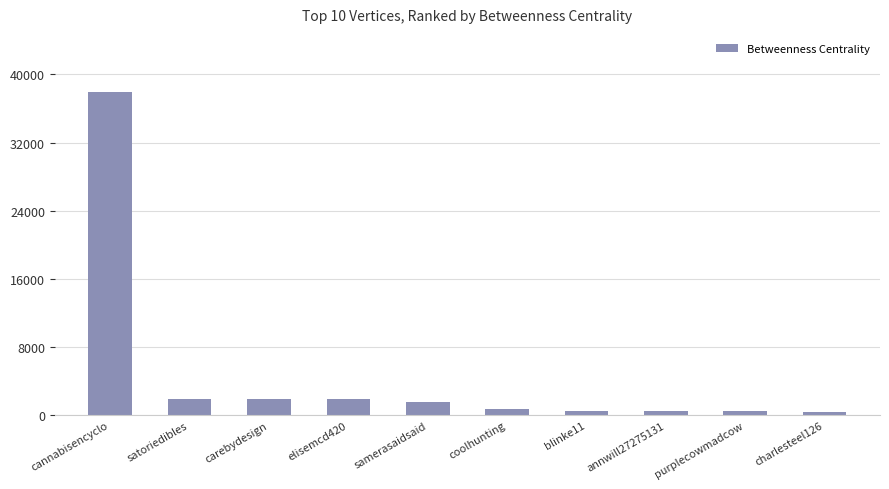

What is the change in value from satoriedibles to charlesteel126?

-1553.1